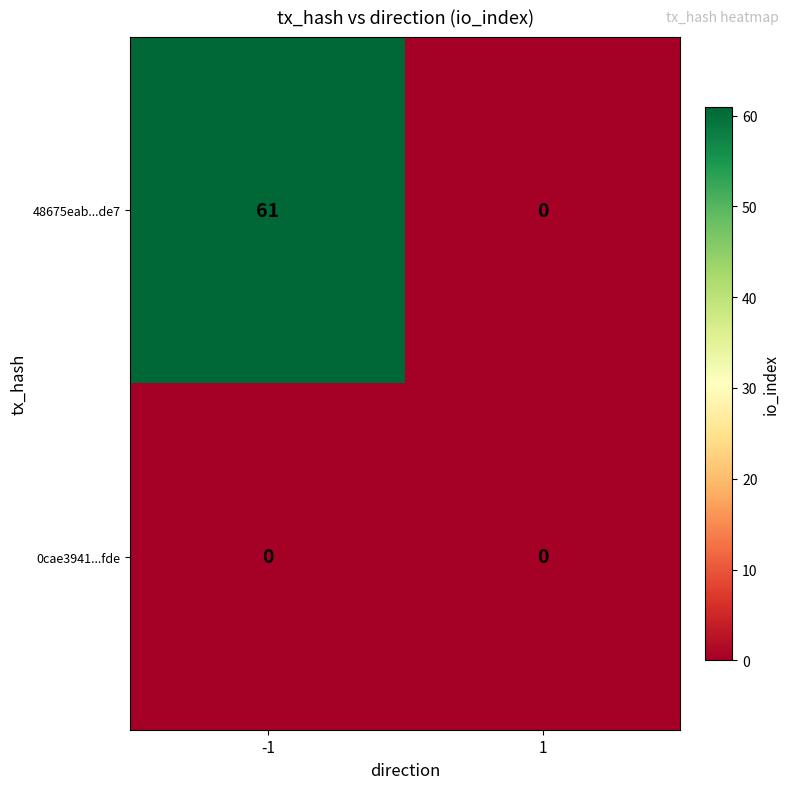

List the series in order of their peak value, lowest first.

0cae3941...fde, 48675eab...de7